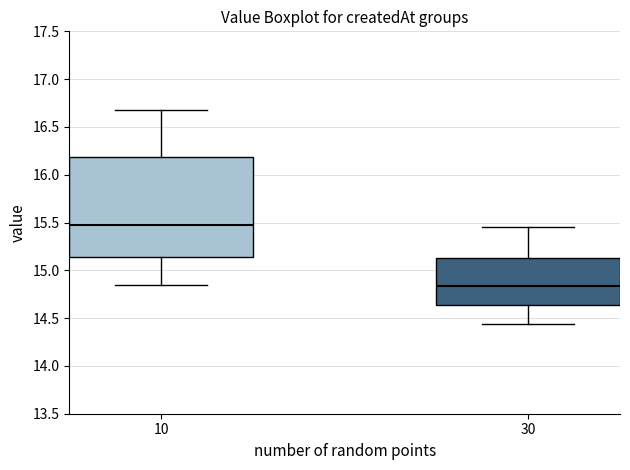

Which box is the tallest, from its lower edge to its upper edge?

10